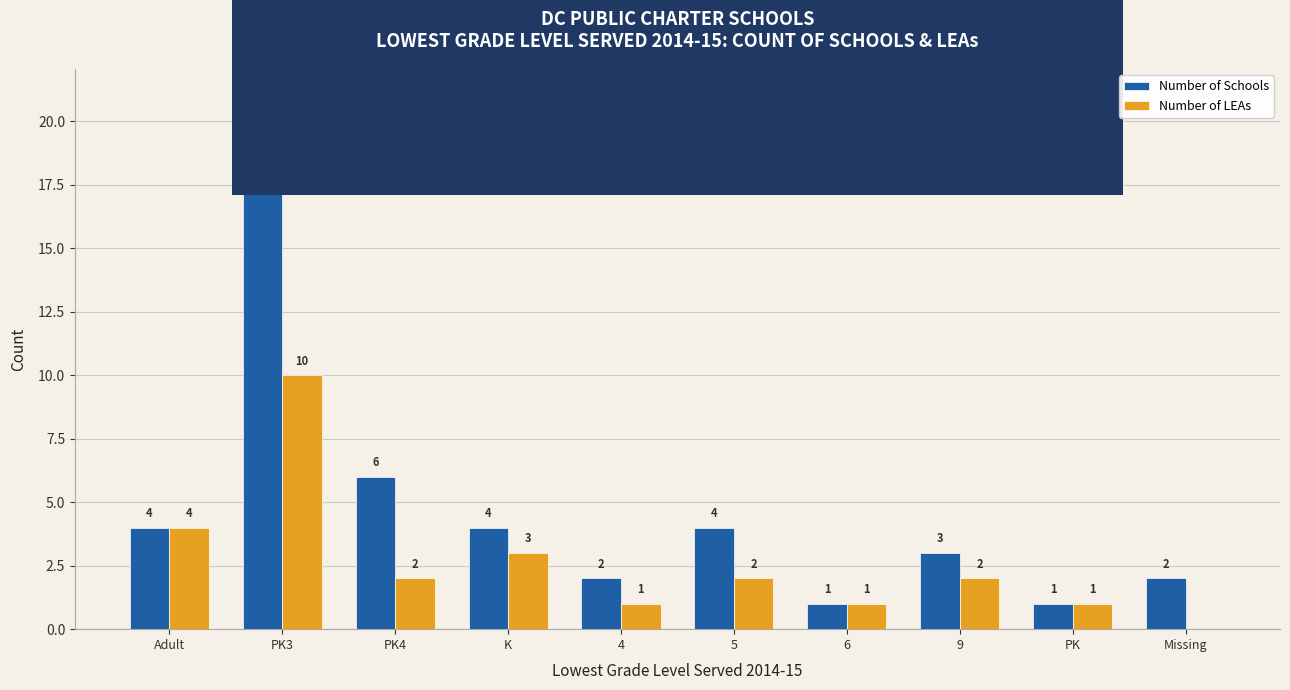

Reading left to right, extract all data points from this chart.

Number of Schools: 4	21	6	4	2	4	1	3	1	2
Number of LEAs: 4	10	2	3	1	2	1	2	1	0